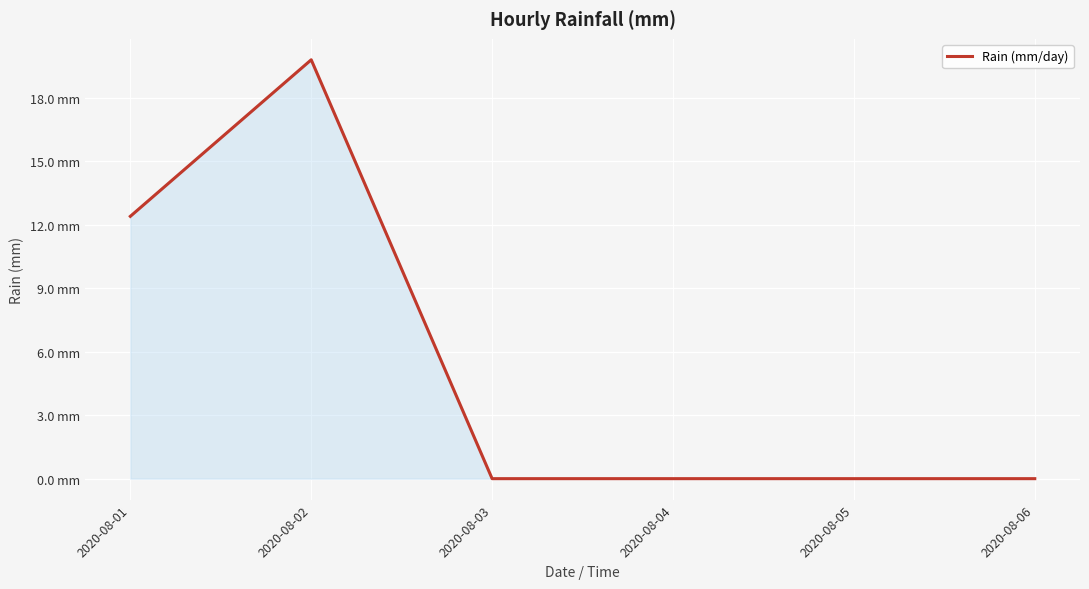

Which category has the lowest value across all series?

2020-08-03